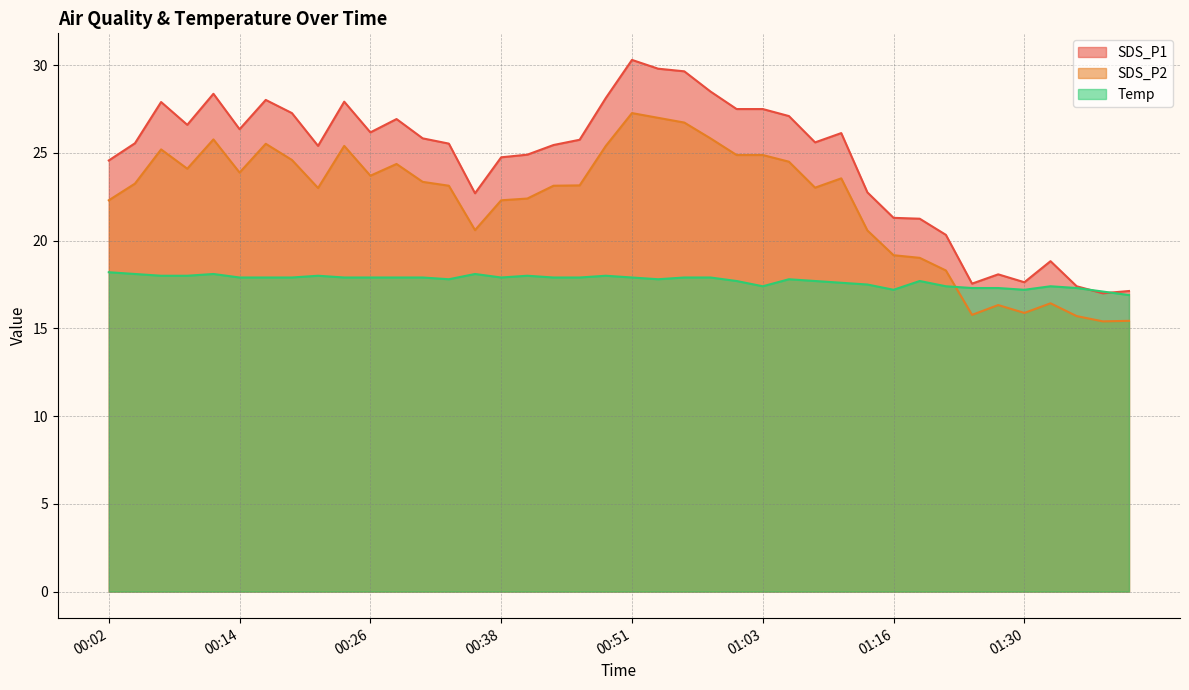

At which label is Temp closest to 17?

01:38